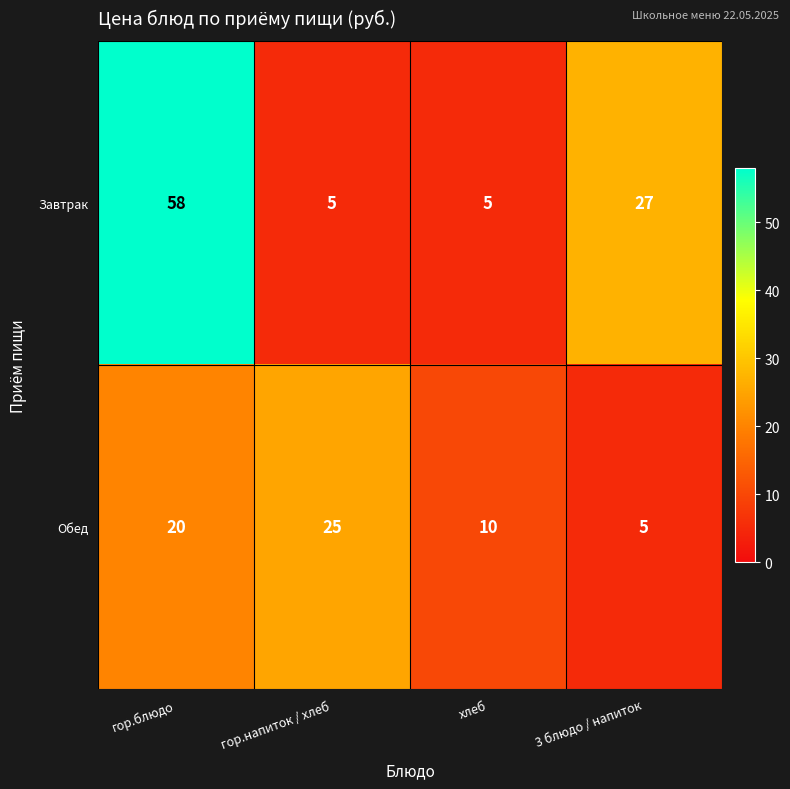

Rank the series by their average value, from highest to lowest.

Завтрак, Обед